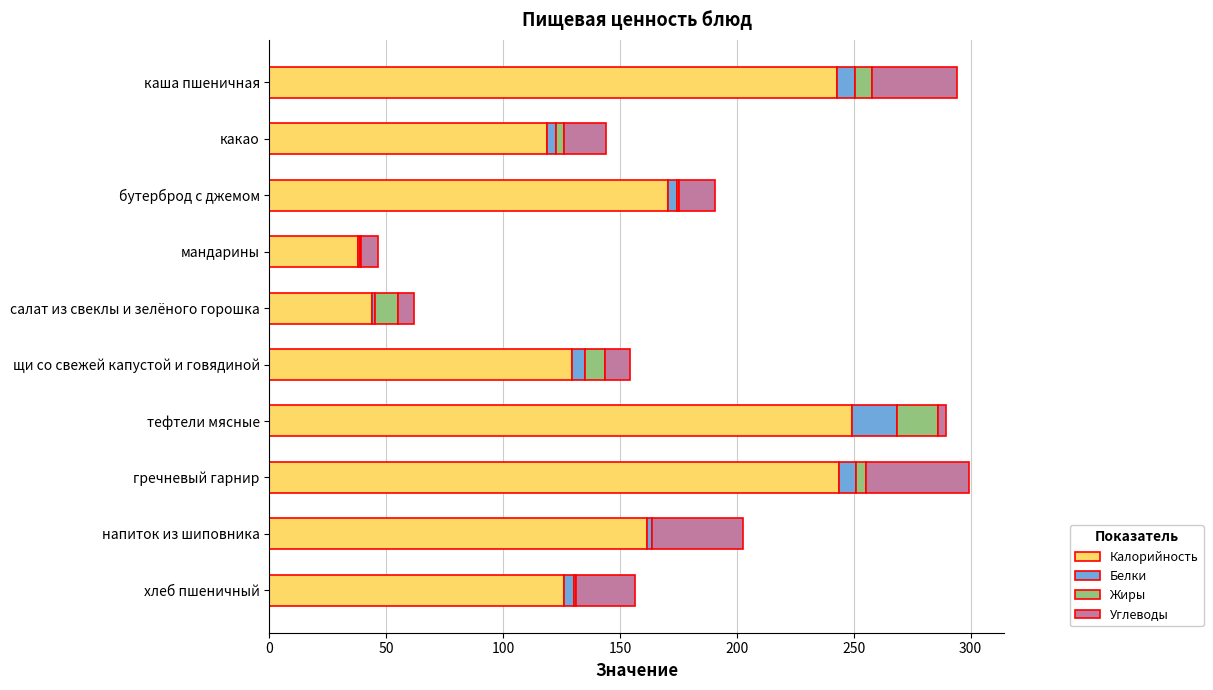

What is the sum of all Калорийность values?

1524.3